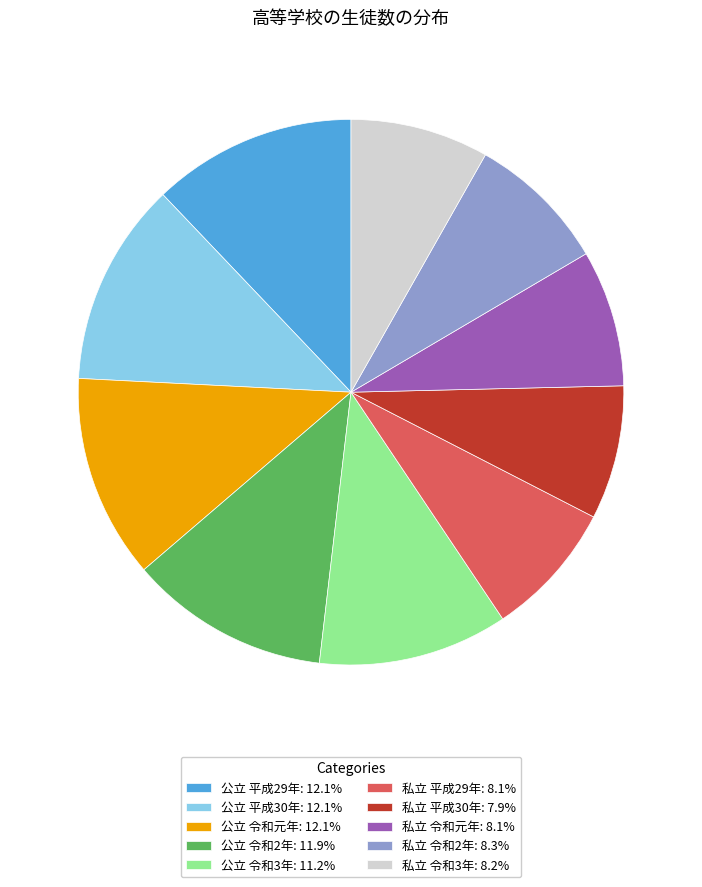

Is 私立 令和3年 the majority of the pie?

No